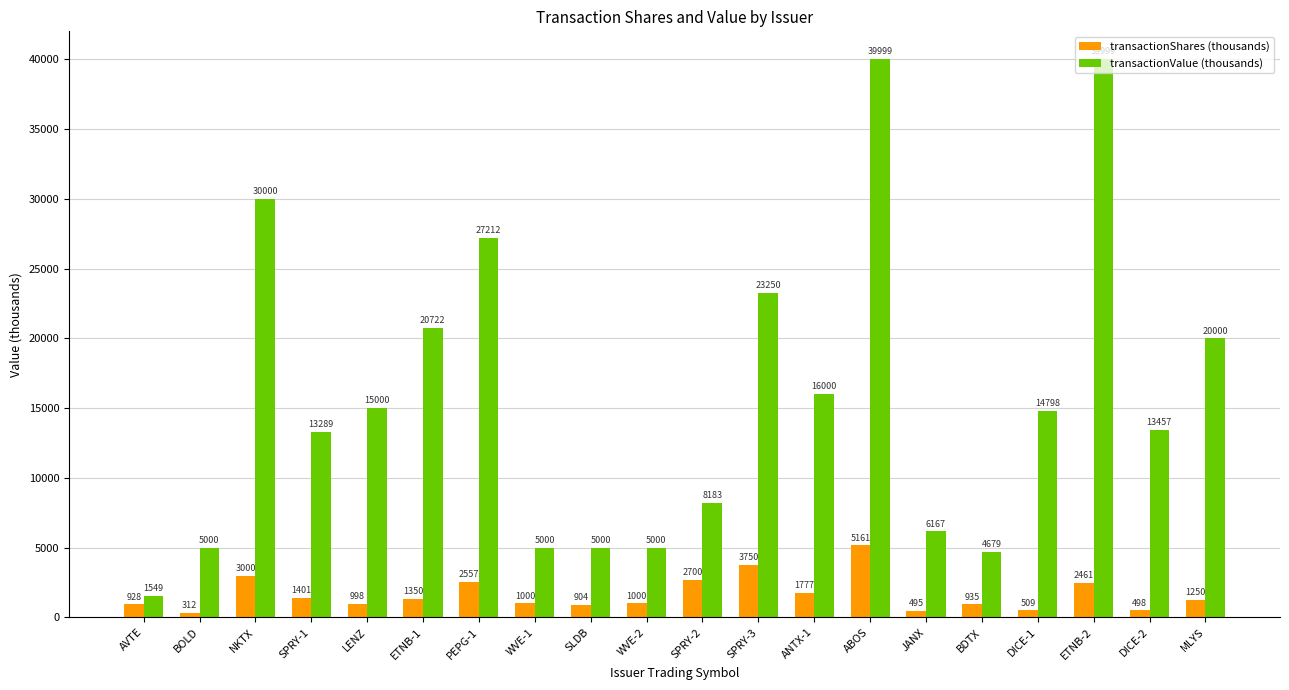

What is the average value of the transactionValue (thousands) series?

15715.6